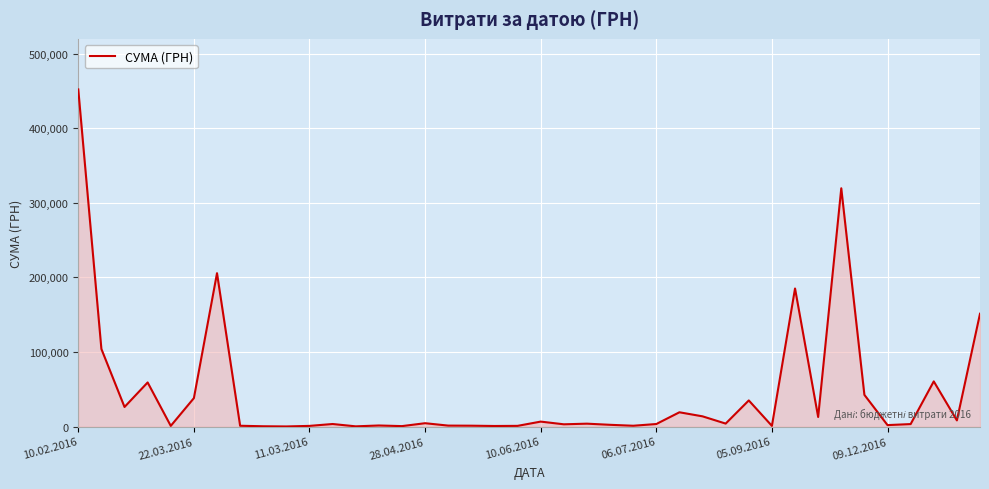

Does the chart display data point markers on the line(s)?

No